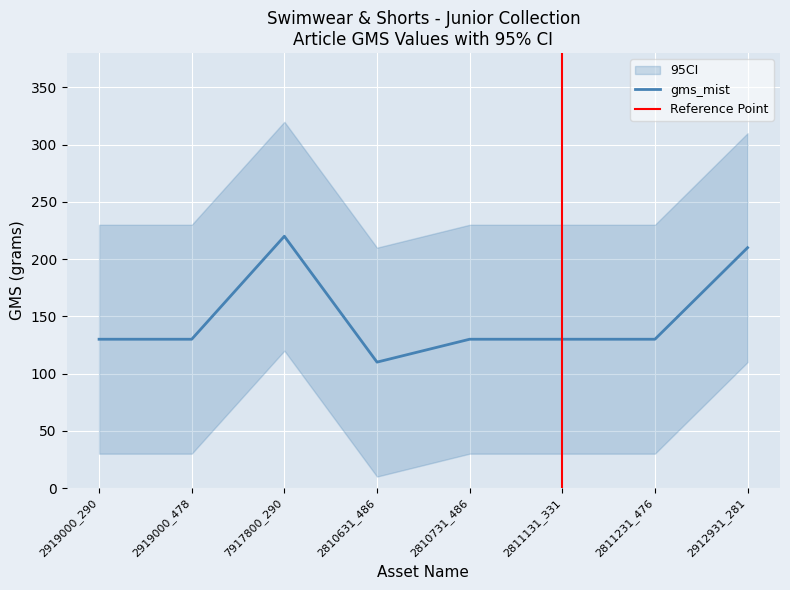

At which category does the data reach its first local valley?

2810631_486